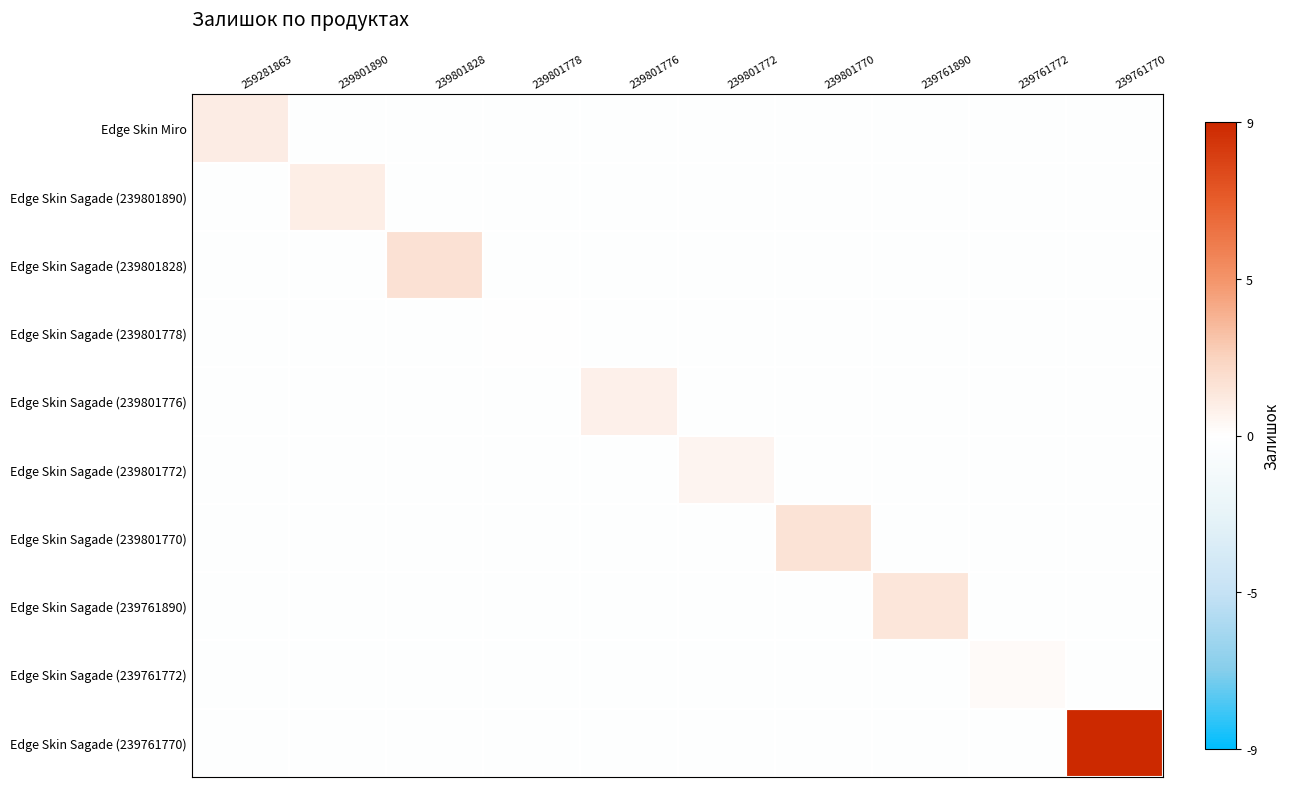

At how many categories does at least one series exceed 1?

5